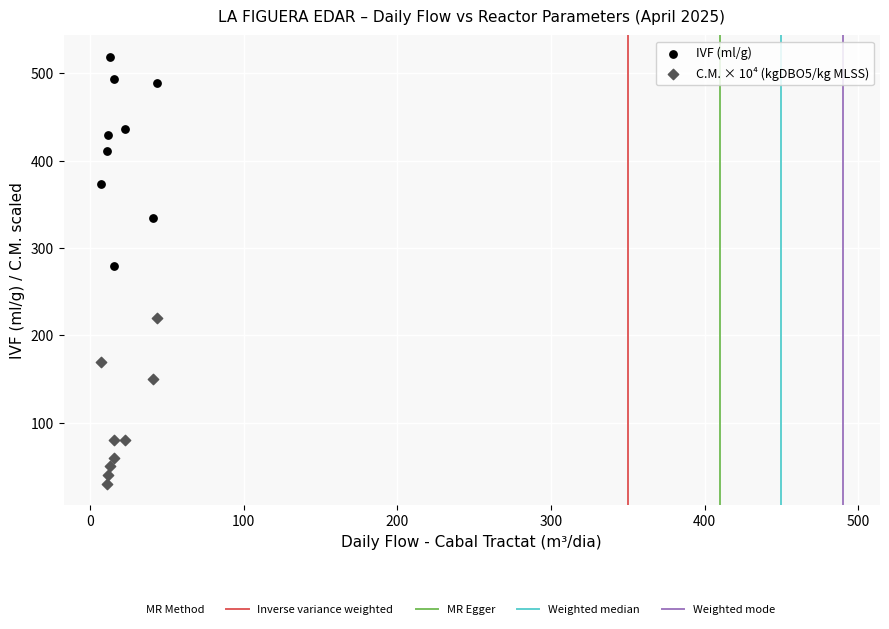

Which series contains the lowest Y value?

C.M. × 10⁴ (kgDBO5/kg MLSS)